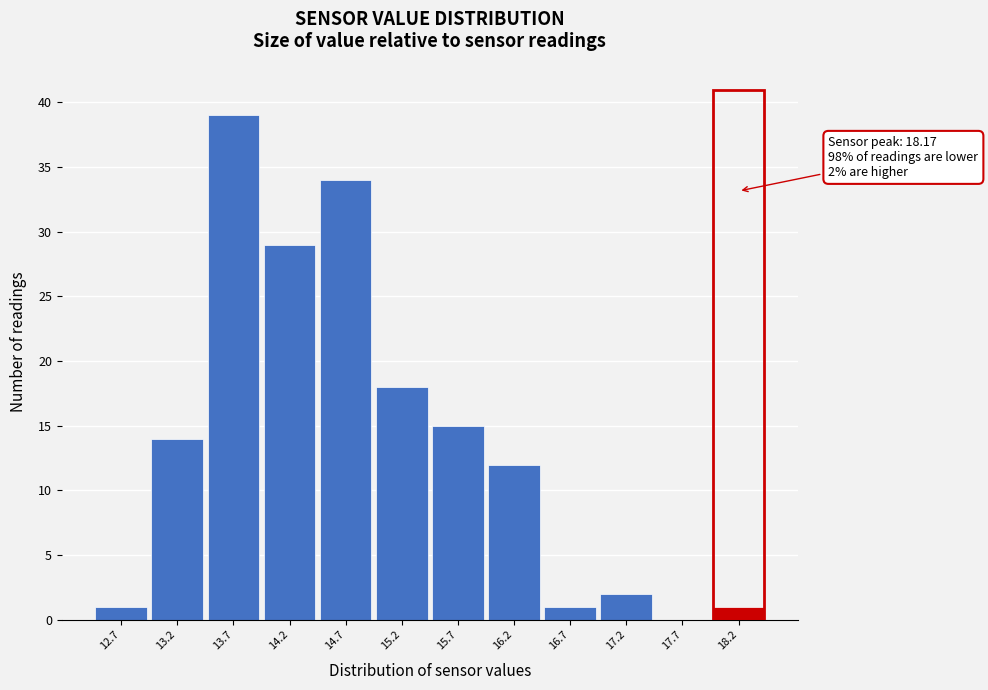

Which range on the x-axis has the tallest bar?

13.42 to 13.92